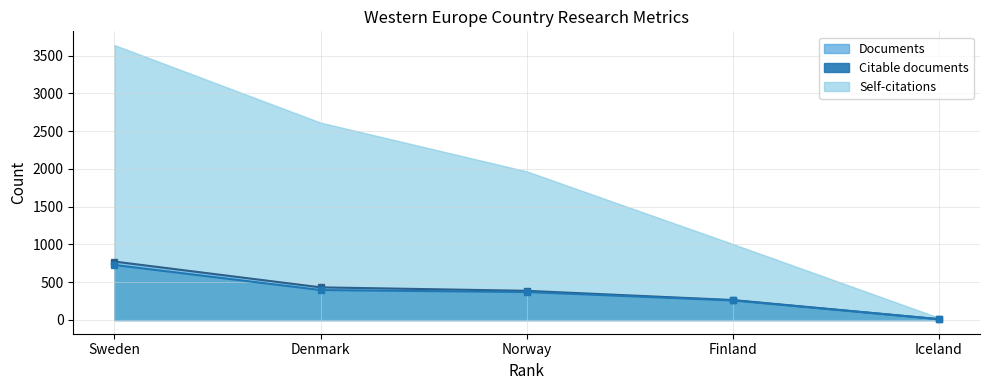

What is the average value of the Citable documents series?

353